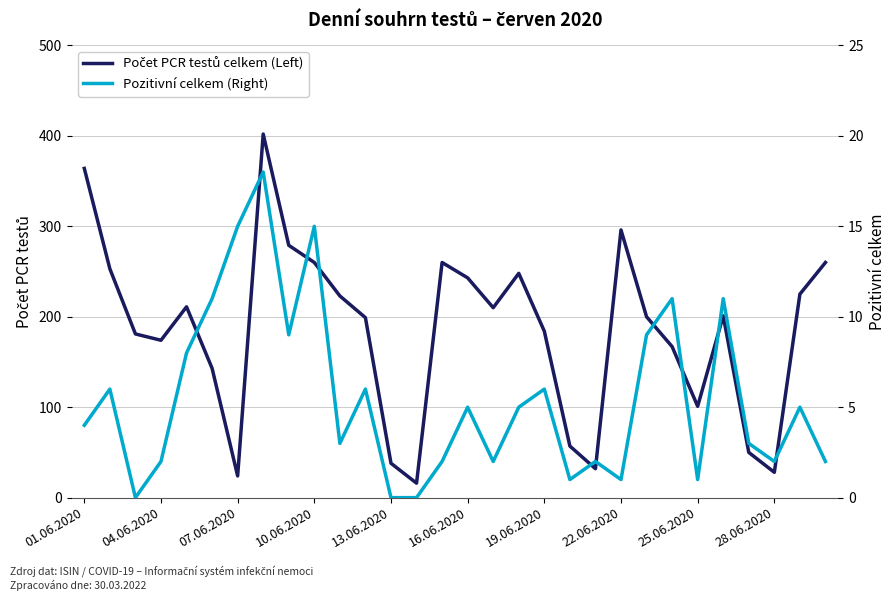

What is the greatest value displayed?

402